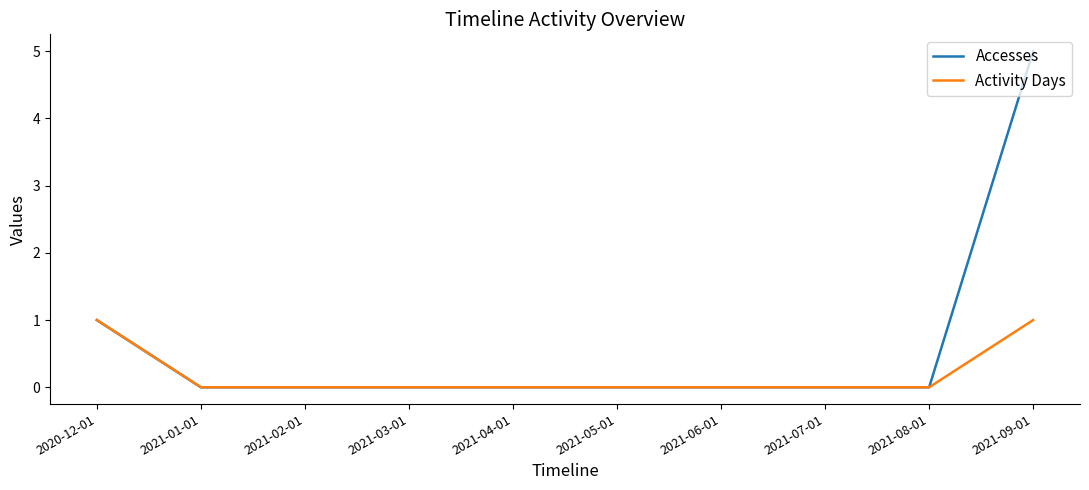

Rank the series by their maximum value, from lowest to highest.

Activity Days, Accesses